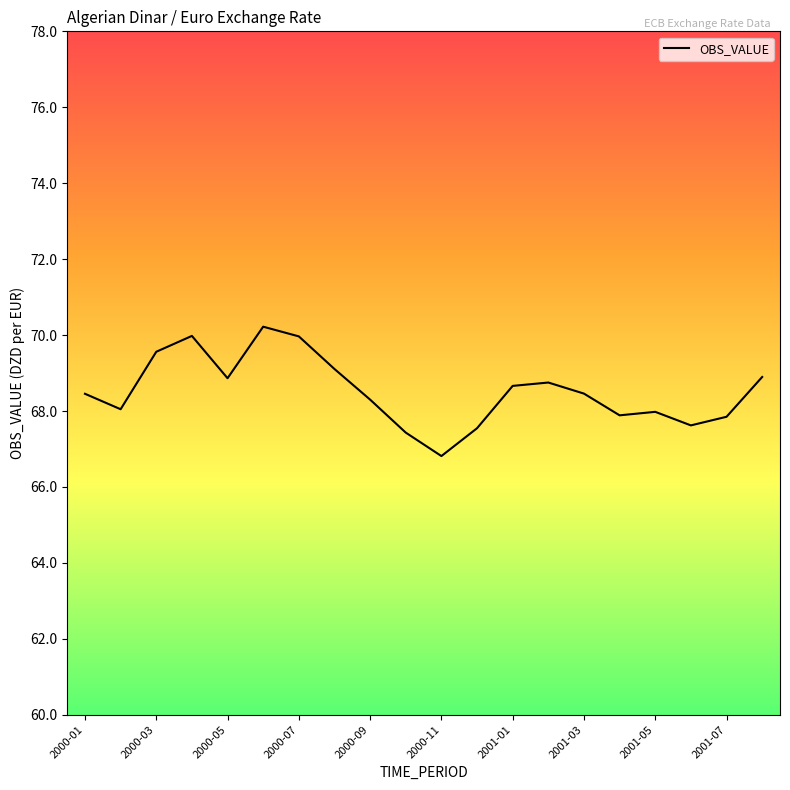

What is the difference between the maximum and minimum values?

3.4